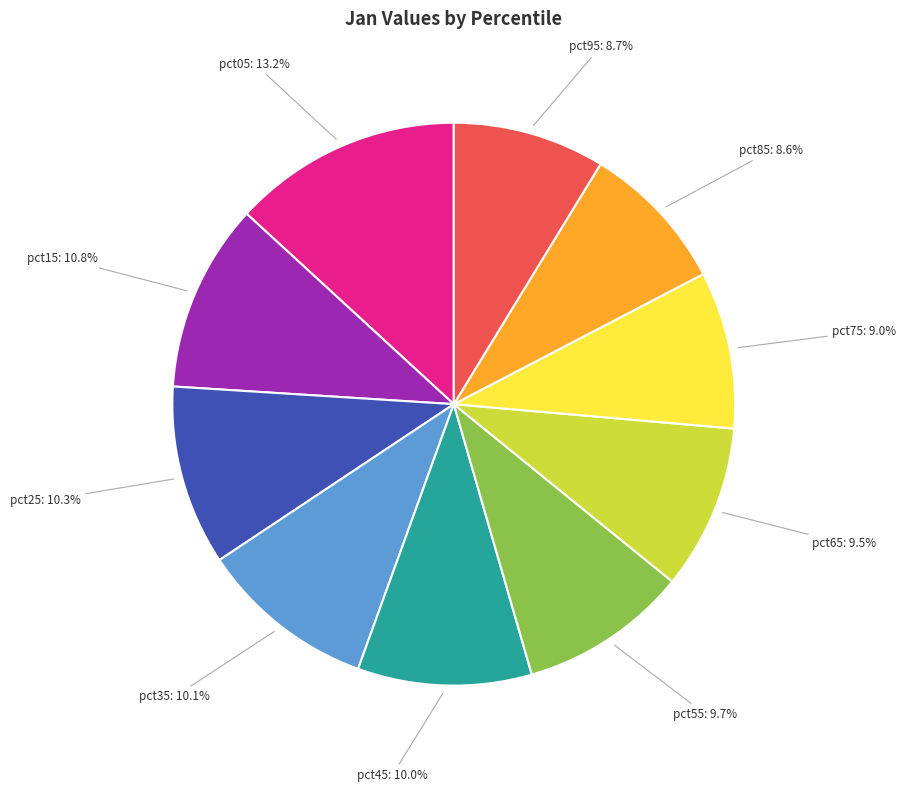

To the nearest percent, what percentage of the pie is pct45?

10%